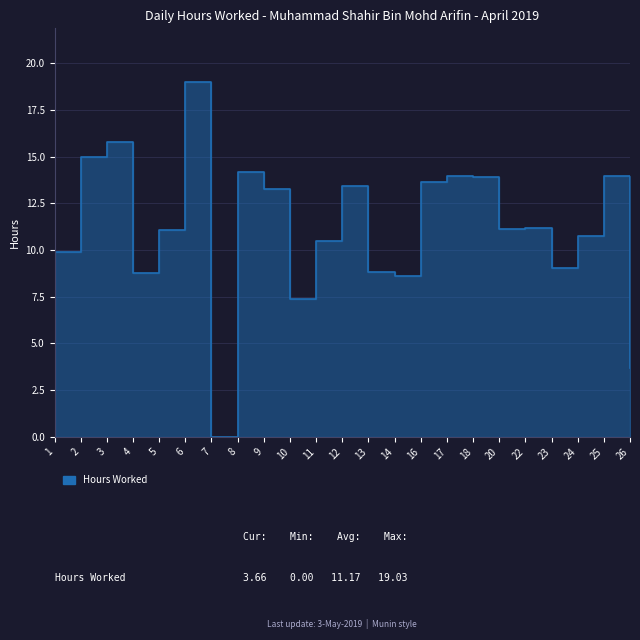

What is the sum of the values at 1 and 22?

21.1